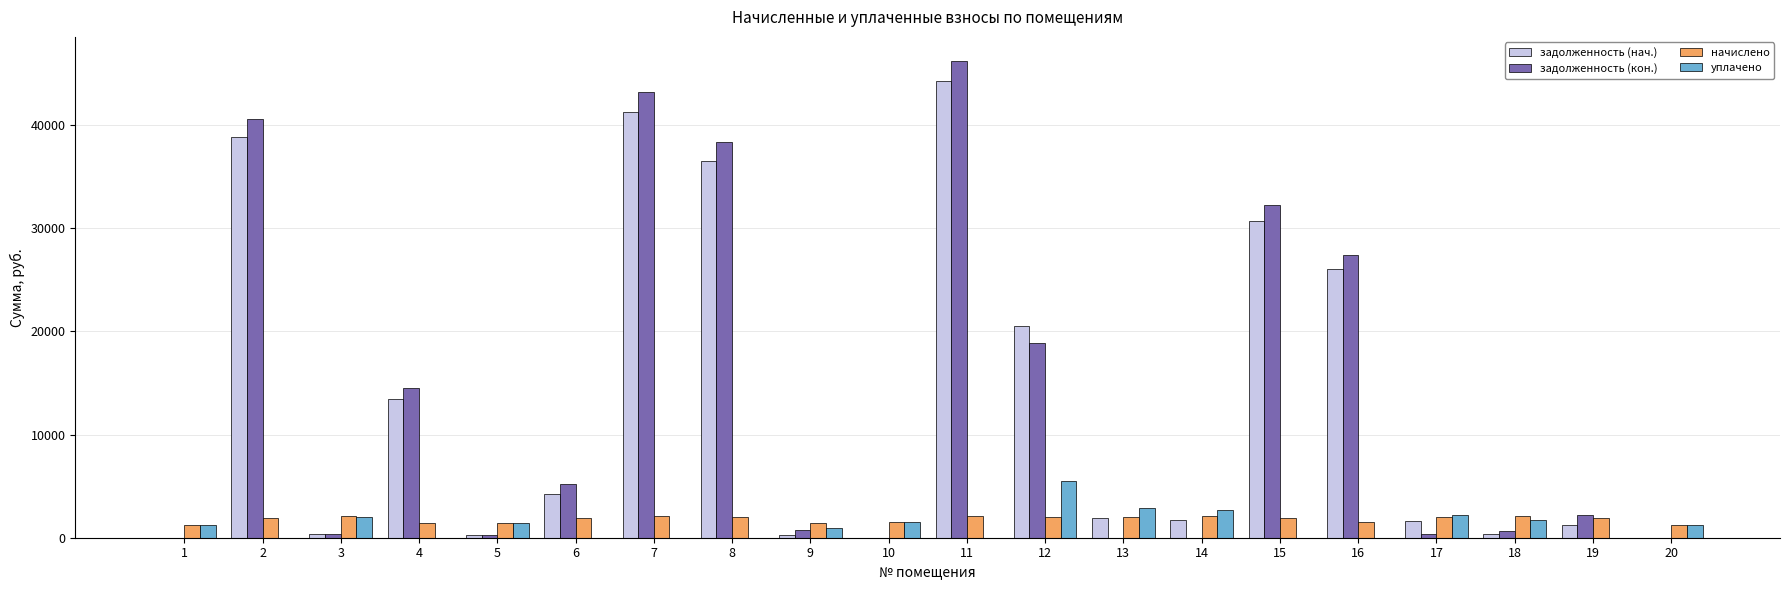

Read the задолженность (нач.) value at 17.

1599.1